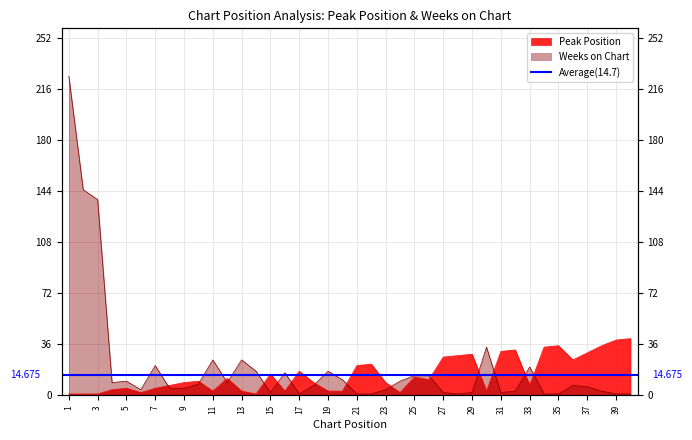

What is the value of the Weeks on Chart point at the 9th from the left?

5